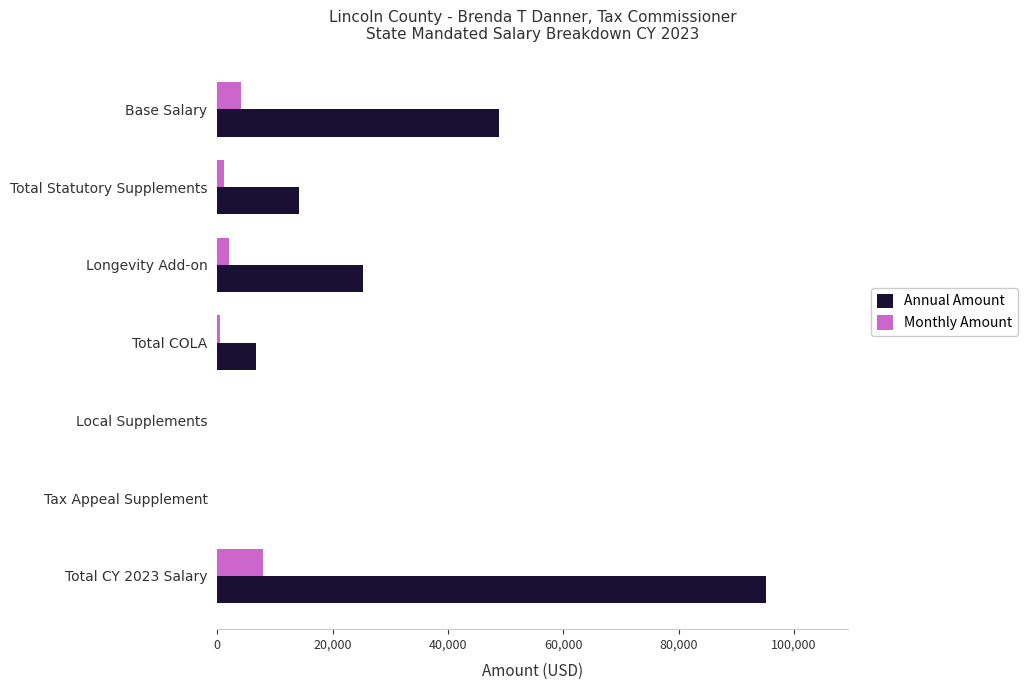

The value of Annual Amount at Tax Appeal Supplement is 64703.8. True or false?

False